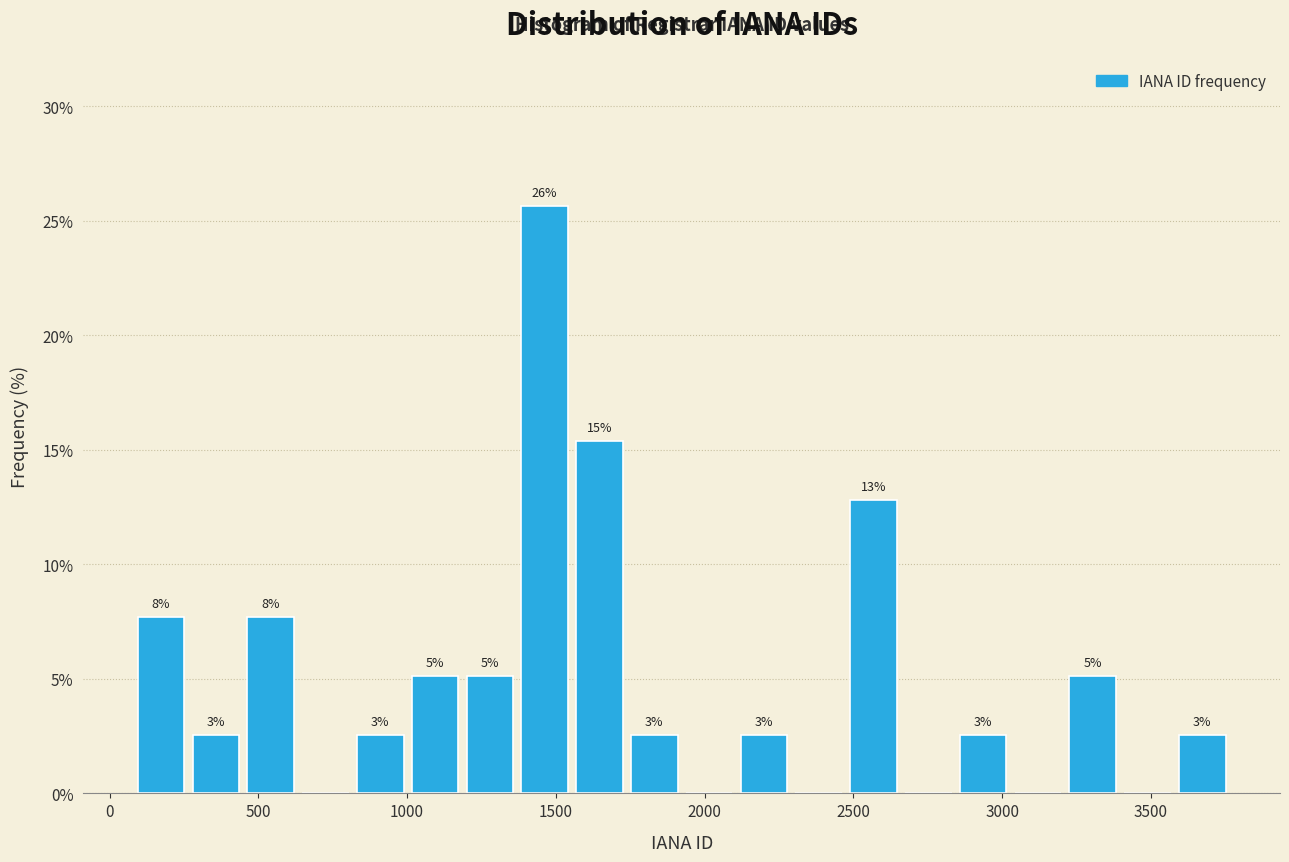

Read against the x-axis, roughly where is the centre of the tallest bar?

1450